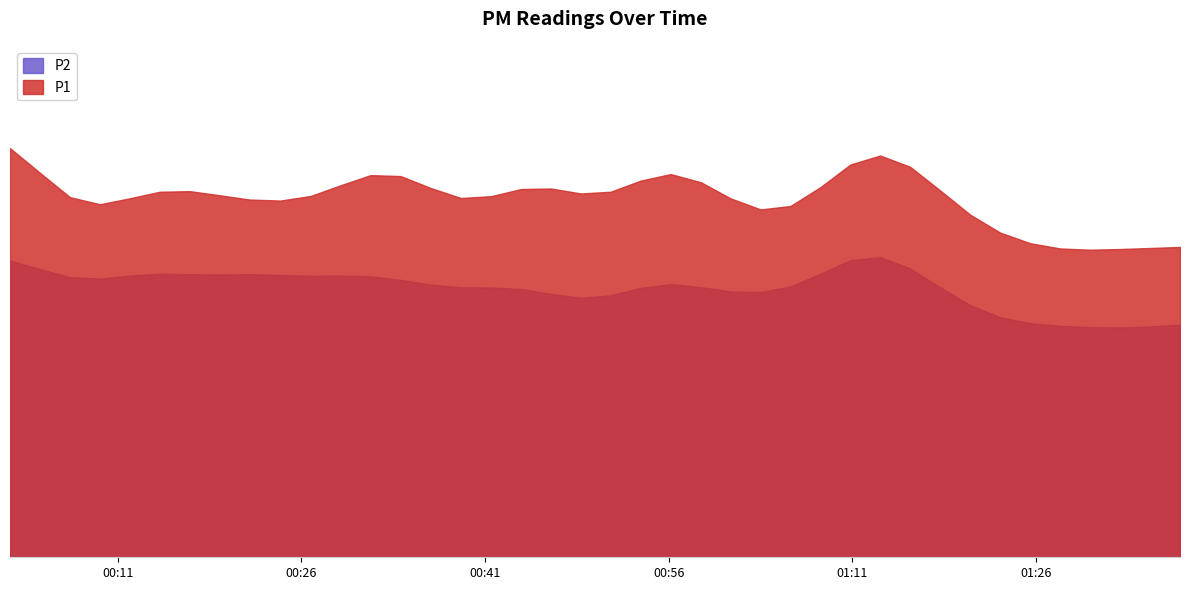

Which has a higher value, 2024-02-23T00:29:12 or 2024-02-23T00:51:16?

2024-02-23T00:29:12